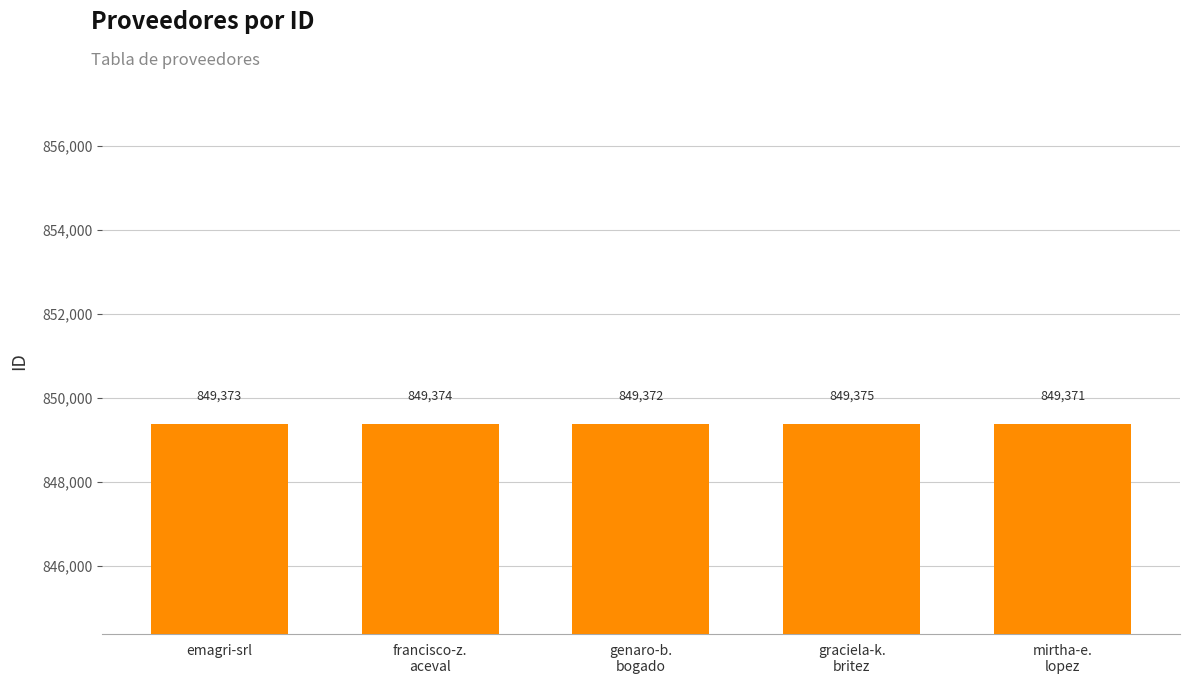

What is the label of the 2nd bar from the right?

graciela-k.
britez